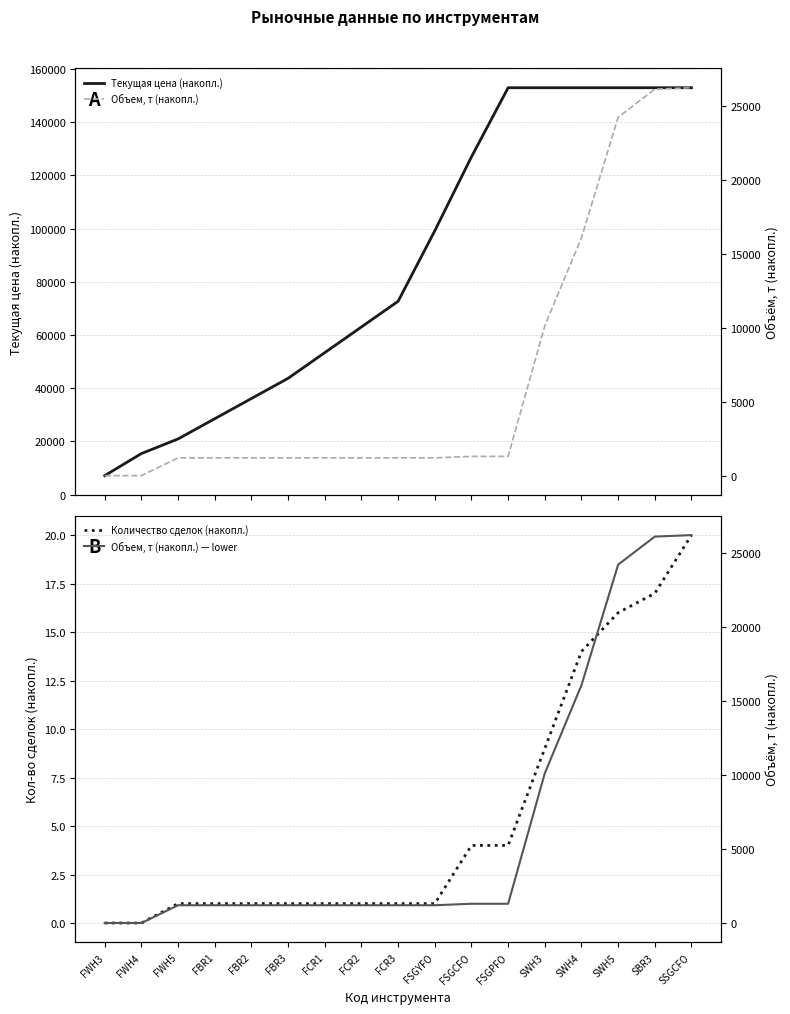

Reading left to right, extract all data points from this chart.

Текущая цена (накопл.): FWH3=7163.7	FWH4=15463.7	FWH5=20963.7	FBR1=28558.7	FBR2=36153.7	FBR3=43748.7	FCR1=53403.5	FCR2=63058.2	FCR3=72713.0	FSGYFO=99212.0	FSGCFO=127009.0	FSGPFO=152997.8	SWH3=152998.0	SWH4=152998.3	SWH5=152998.6	SBR3=152998.6	SSGCFO=152998.6
Количество сделок (накопл.): FWH3=0.0	FWH4=0.0	FWH5=1.0	FBR1=1.0	FBR2=1.0	FBR3=1.0	FCR1=1.0	FCR2=1.0	FCR3=1.0	FSGYFO=1.0	FSGCFO=4.0	FSGPFO=4.0	SWH3=9.0	SWH4=14.0	SWH5=16.0	SBR3=17.0	SSGCFO=20.0
Объем, т (накопл.): FWH3=0.0	FWH4=0.0	FWH5=1200.0	FBR1=1200.0	FBR2=1200.0	FBR3=1200.0	FCR1=1200.0	FCR2=1200.0	FCR3=1200.0	FSGYFO=1200.0	FSGCFO=1300.0	FSGPFO=1300.0	SWH3=10115.6	SWH4=16066.9	SWH5=24209.5	SBR3=26104.3	SSGCFO=26204.3
Объем, т (накопл.) — lower: FWH3=0.0	FWH4=0.0	FWH5=1200.0	FBR1=1200.0	FBR2=1200.0	FBR3=1200.0	FCR1=1200.0	FCR2=1200.0	FCR3=1200.0	FSGYFO=1200.0	FSGCFO=1300.0	FSGPFO=1300.0	SWH3=10115.6	SWH4=16066.9	SWH5=24209.5	SBR3=26104.3	SSGCFO=26204.3